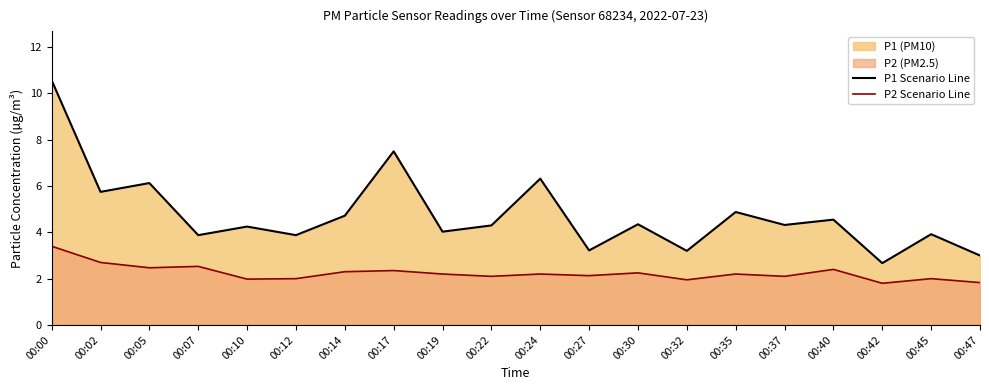

How many values in the P2 Scenario Line series exceed 2?

14